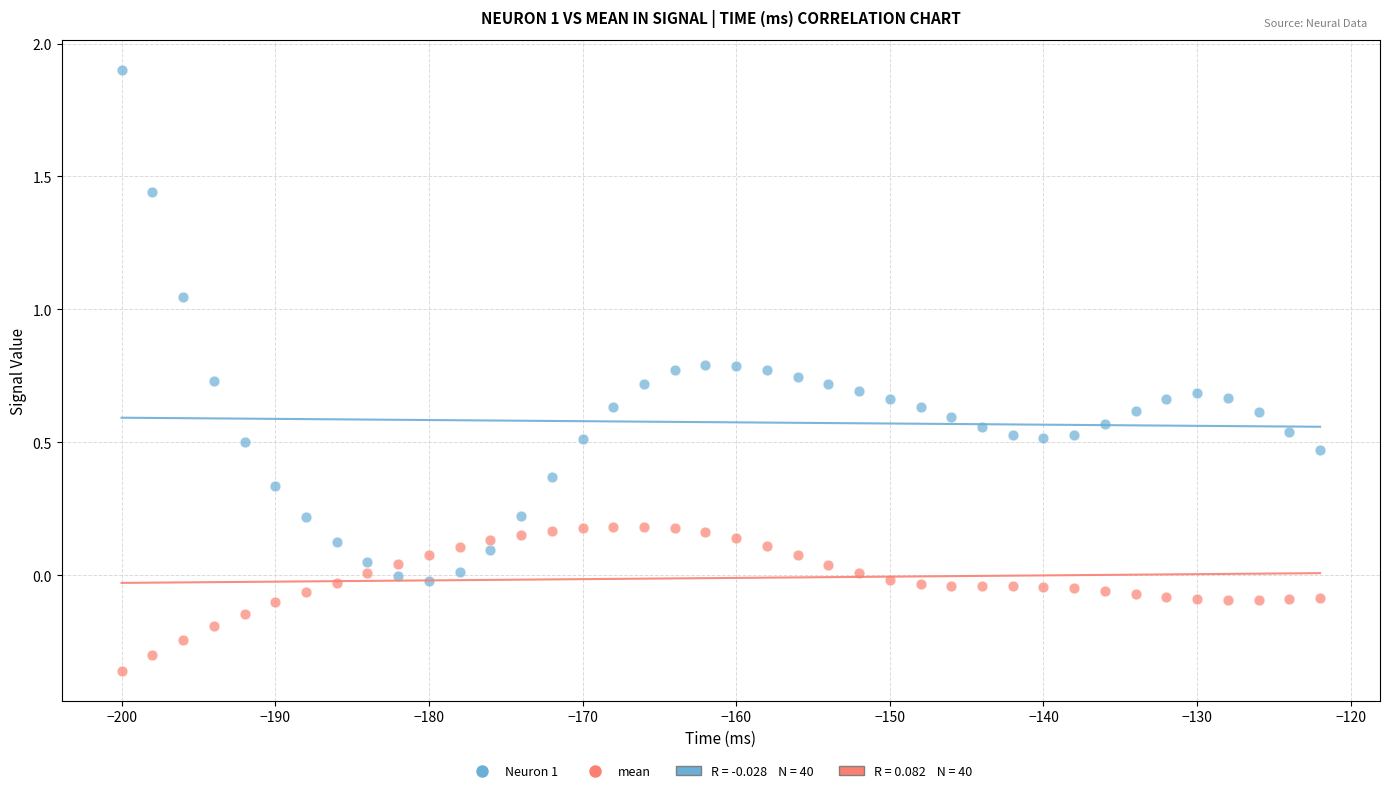

Which series contains the lowest Y value?

mean